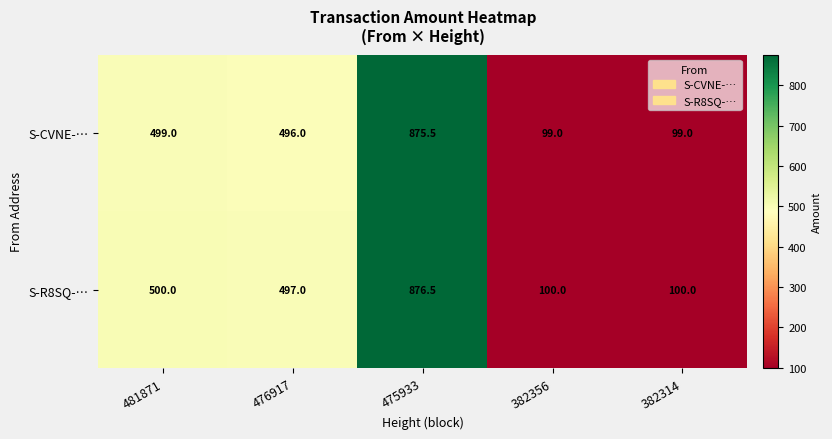

Rank the series by their average value, from lowest to highest.

S-CVNE-…, S-R8SQ-…